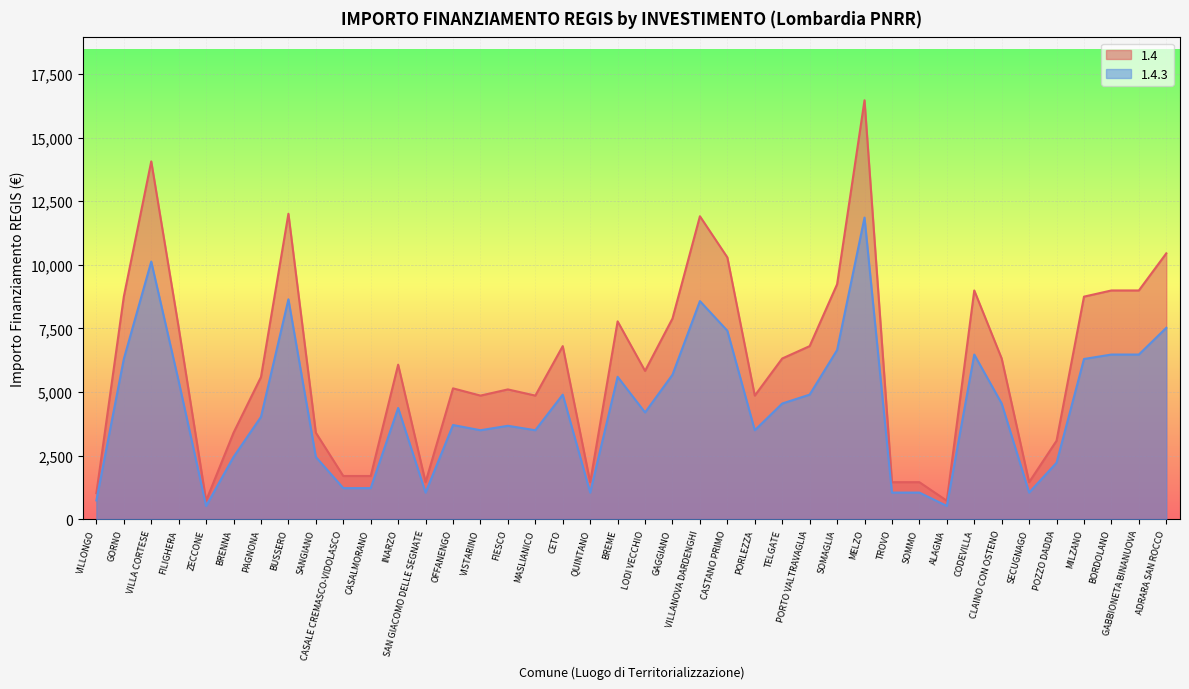

How many lines are shown in the chart?

2